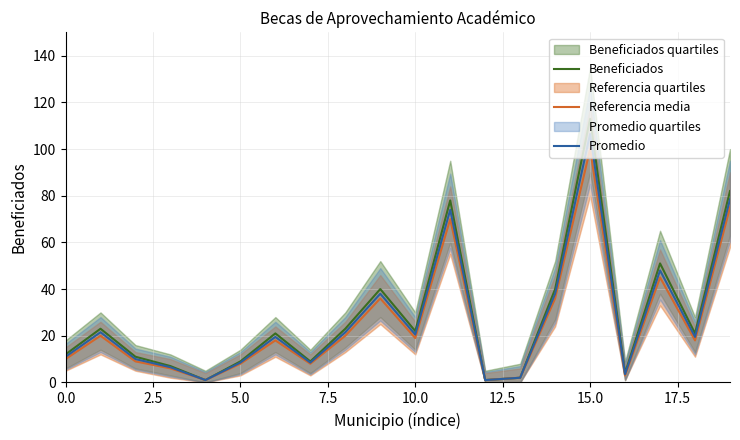

What is the greatest value displayed?

113.0